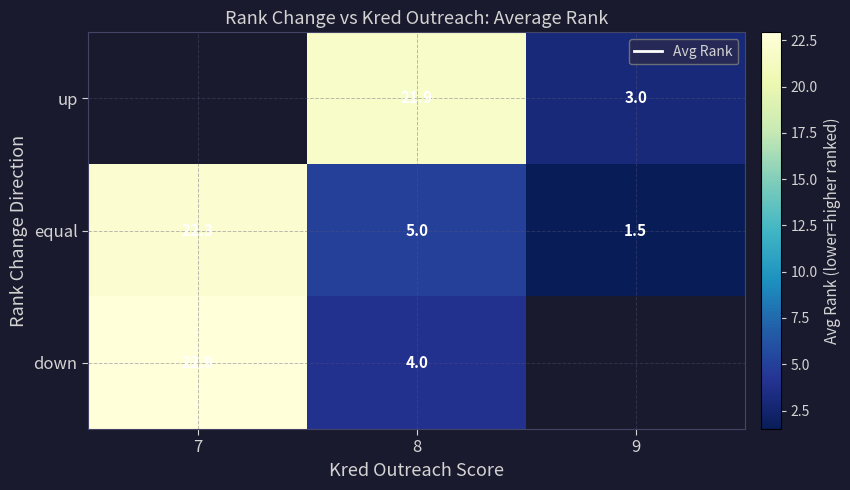

What is the difference between the equal values at 8 and 7?

17.3